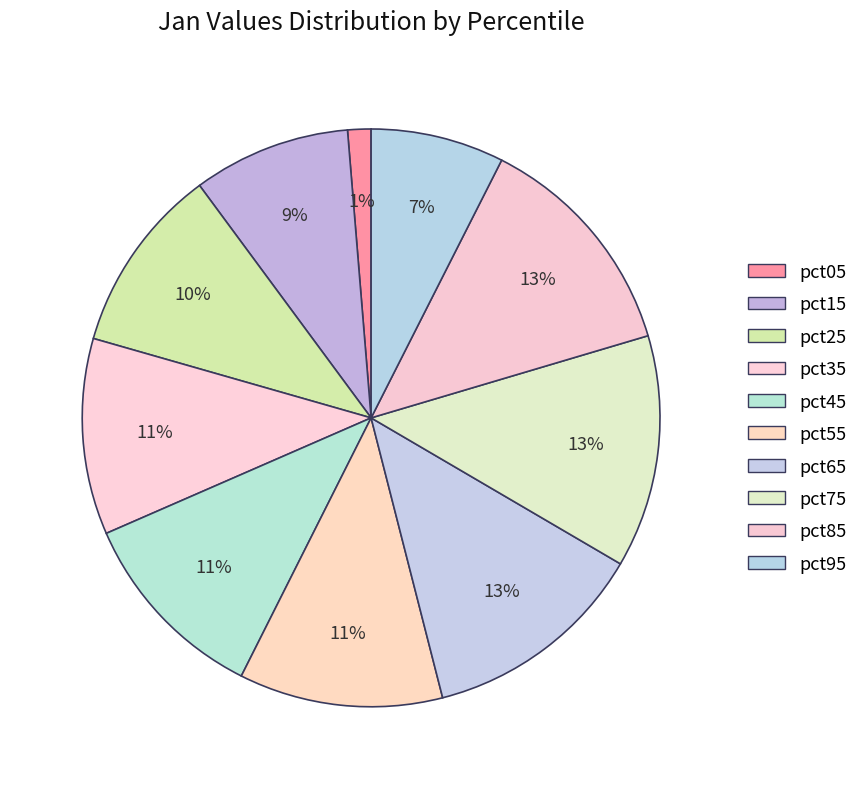

To the nearest percent, what is the difference between the largest and smallest slice percentages?

12%